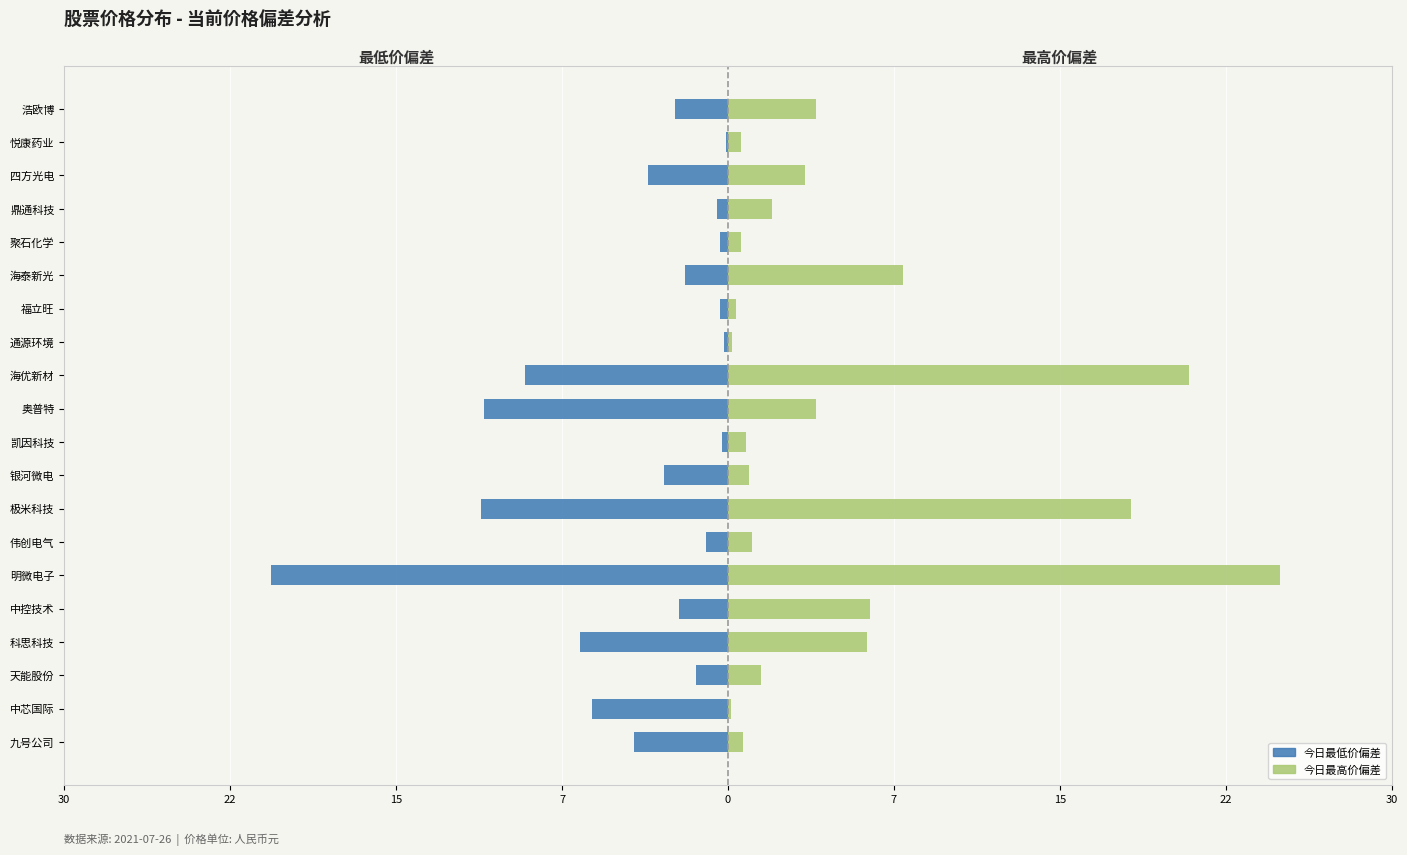

The 今日最低价偏差 series shows -0.4 at 聚石化学. True or false?

True